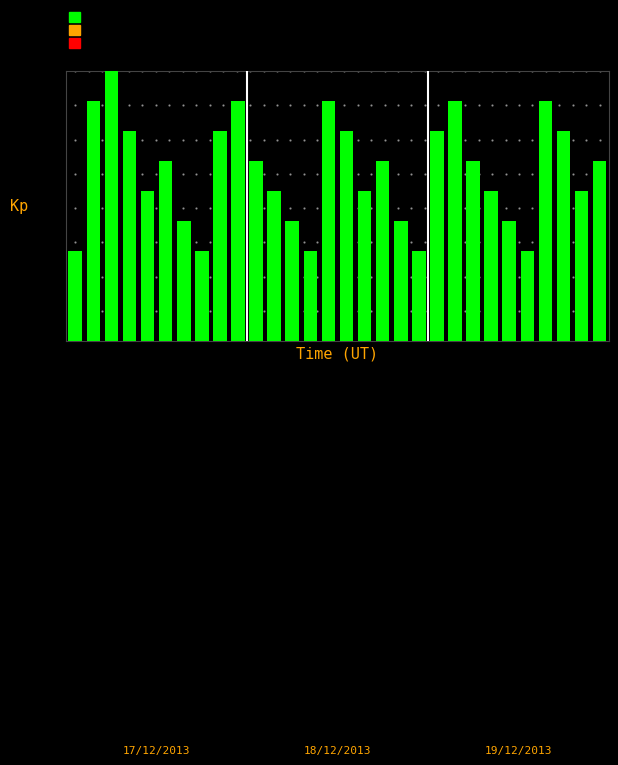

Reading right to left, what are all the values shown in this chart?

6	5	7	8	3	4	5	6	8	7	3	4	6	5	7	8	3	4	5	6	8	7	3	4	6	5	7	9	8	3